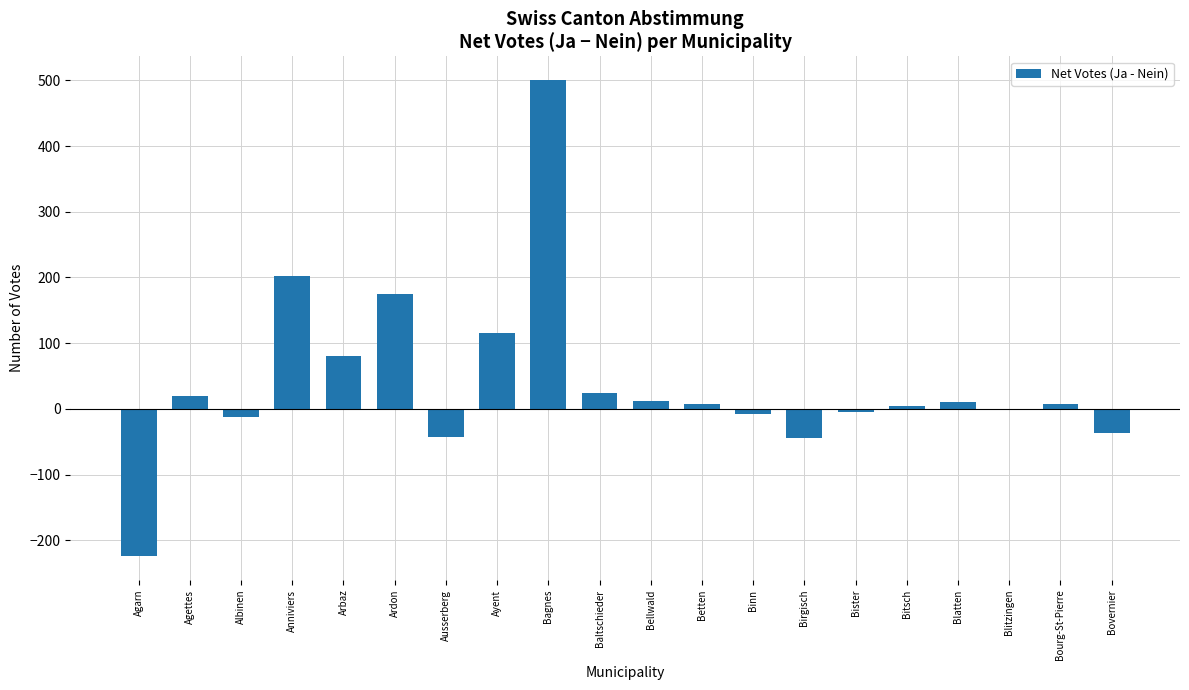

What is the maximum value shown in the chart?

500